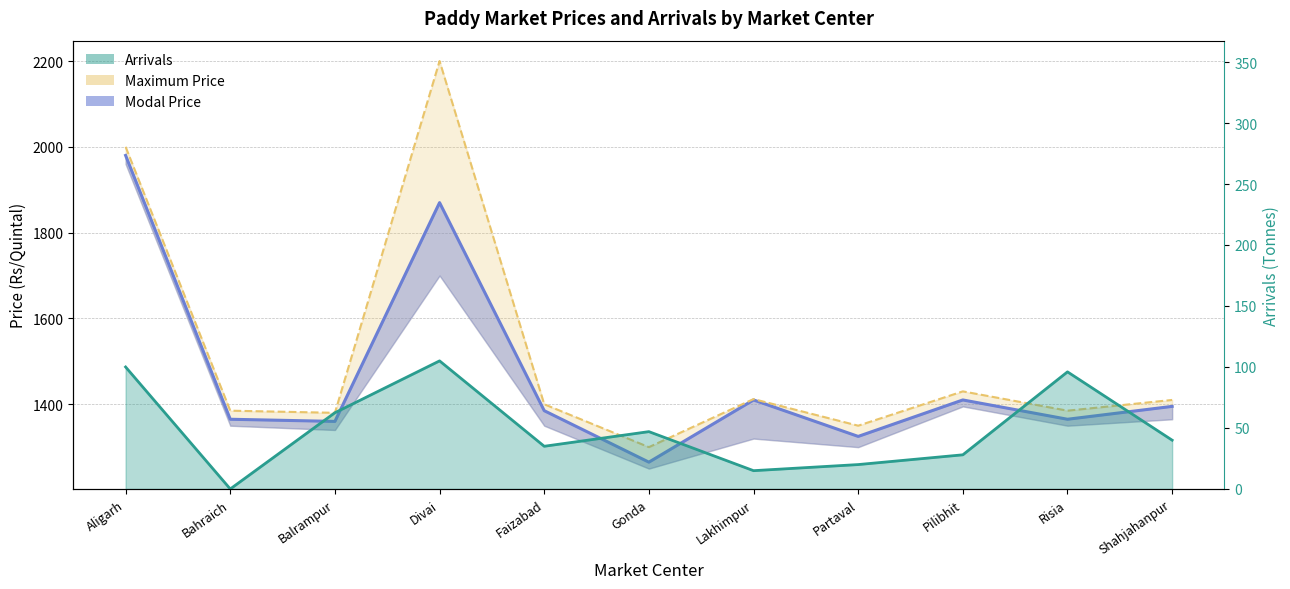

What is the label of the 9th point from the right?

Balrampur